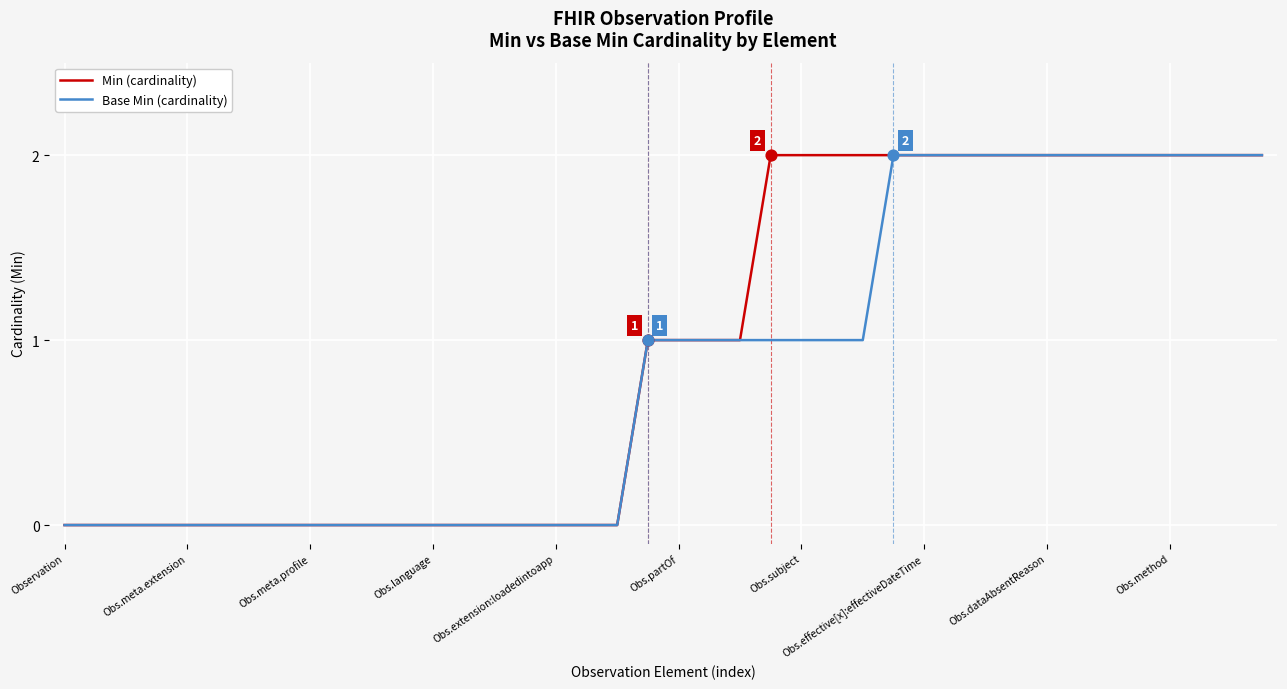

What are all the series names shown in the legend?

Min (cardinality), Base Min (cardinality)